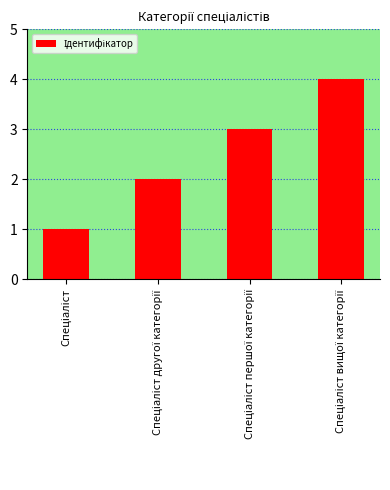

What is the sum of all values?

10